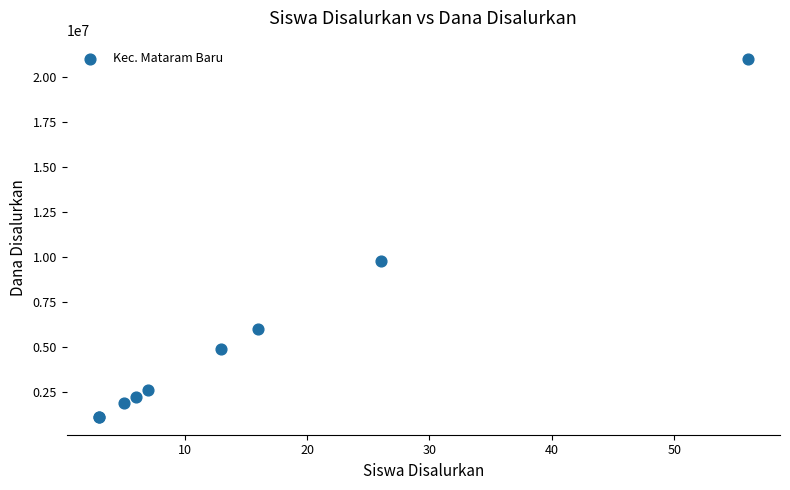

What Y value in the scatter plot is closest to 11062500?

9750000